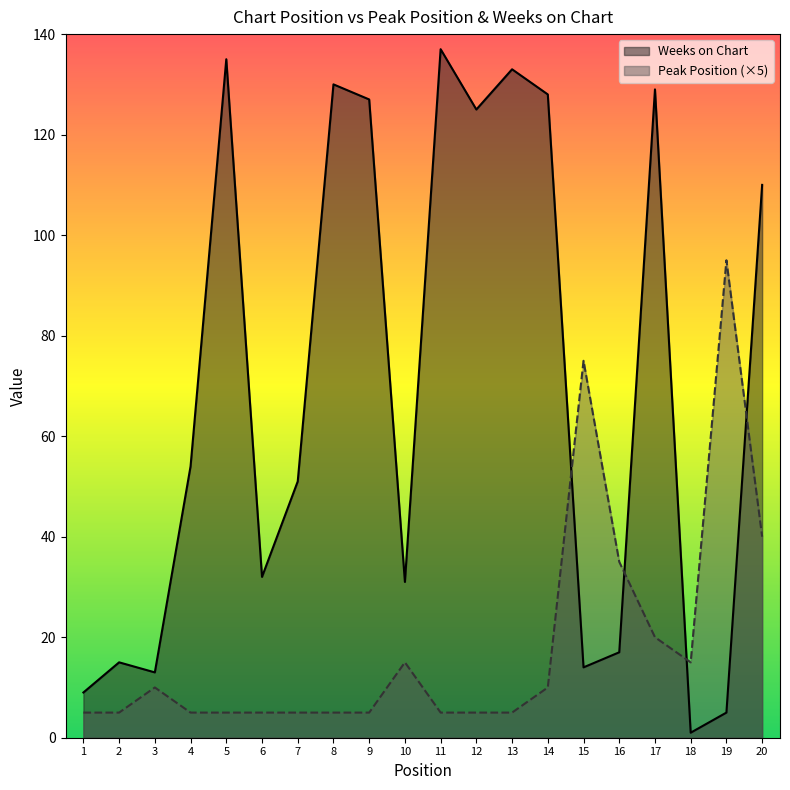

What is the spread (max minus min) of values at 4?

49